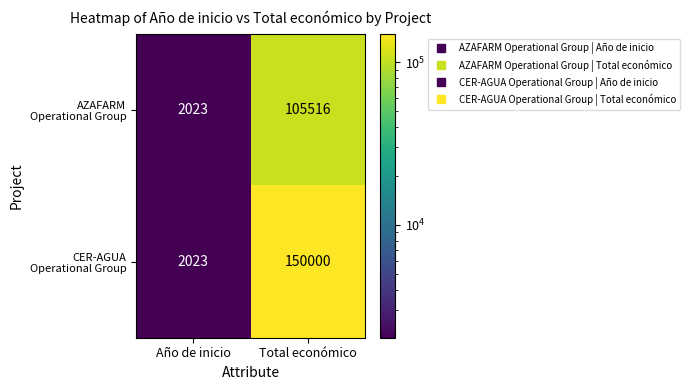

At how many categories does at least one series exceed 90837?

1